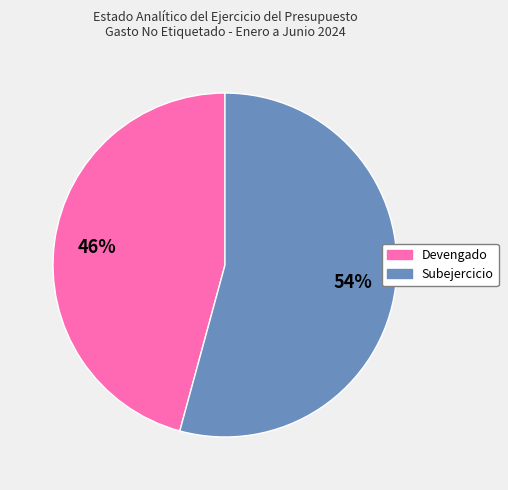

Rank the categories by value from lowest to highest.

Devengado, Subejercicio